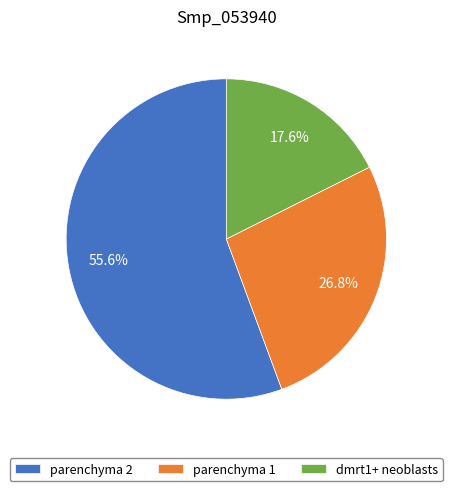

What is the smallest slice in the pie chart?

dmrt1+ neoblasts